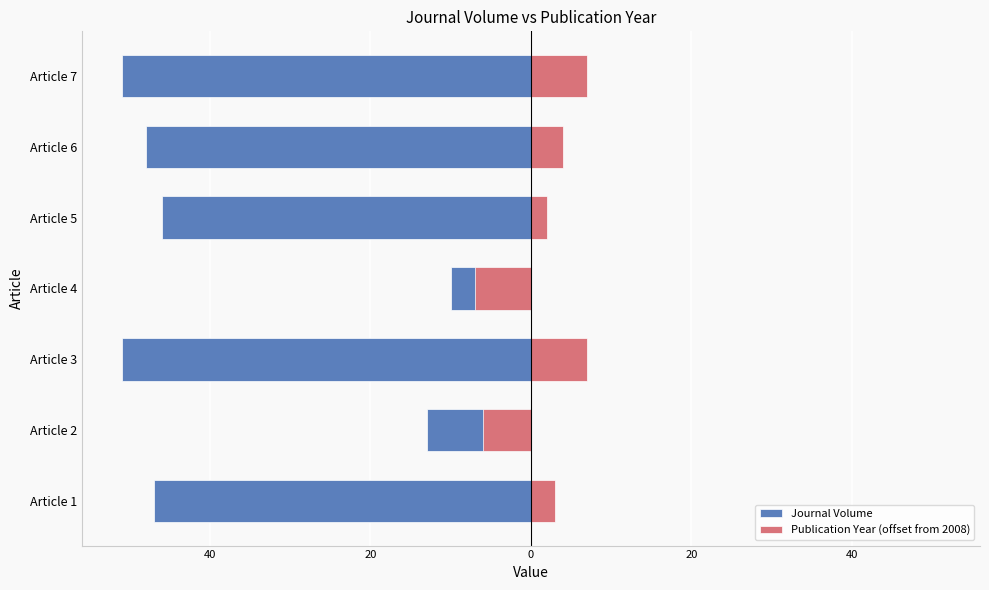

How many values in the Journal Volume series are below -47?

3